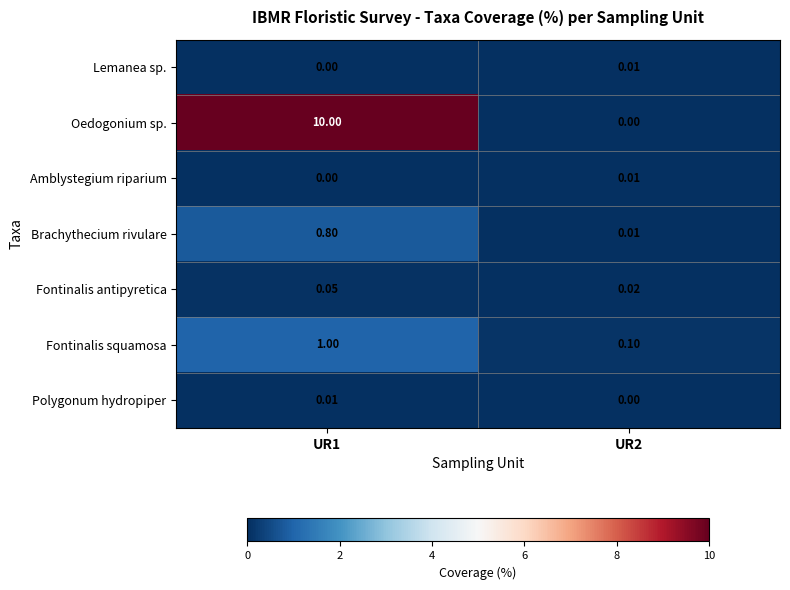

Between UR1 and UR2, which series saw the biggest shift?

Oedogonium sp.